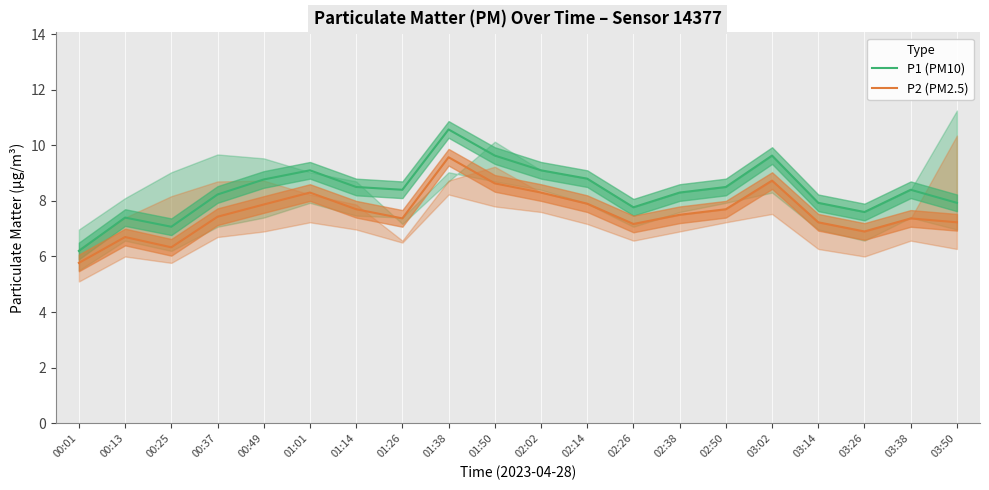

Count the number of categories in the chart.

20